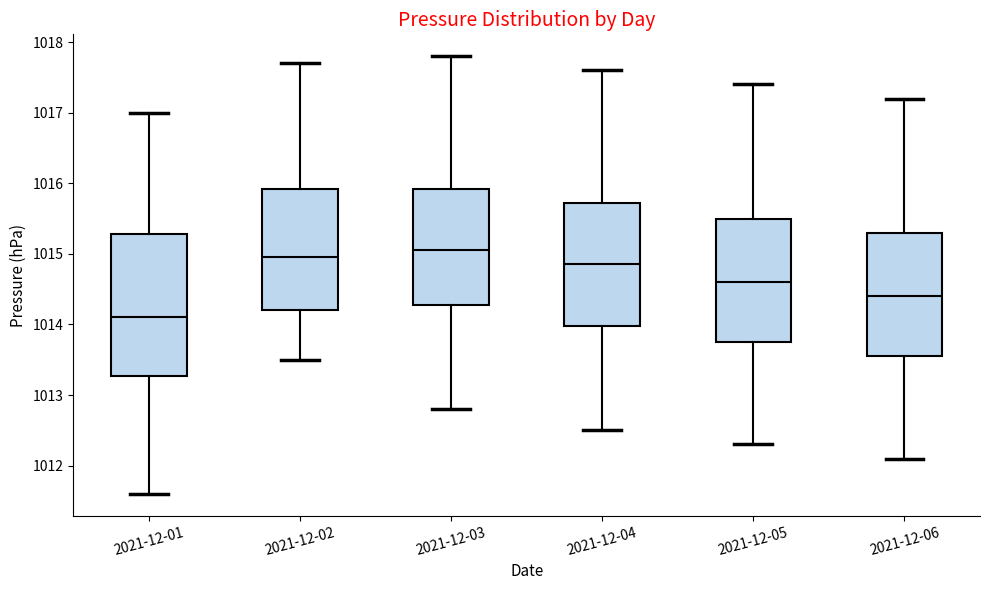

Comparing the boxes themselves (not the whiskers), which one is the tallest?

2021-12-01